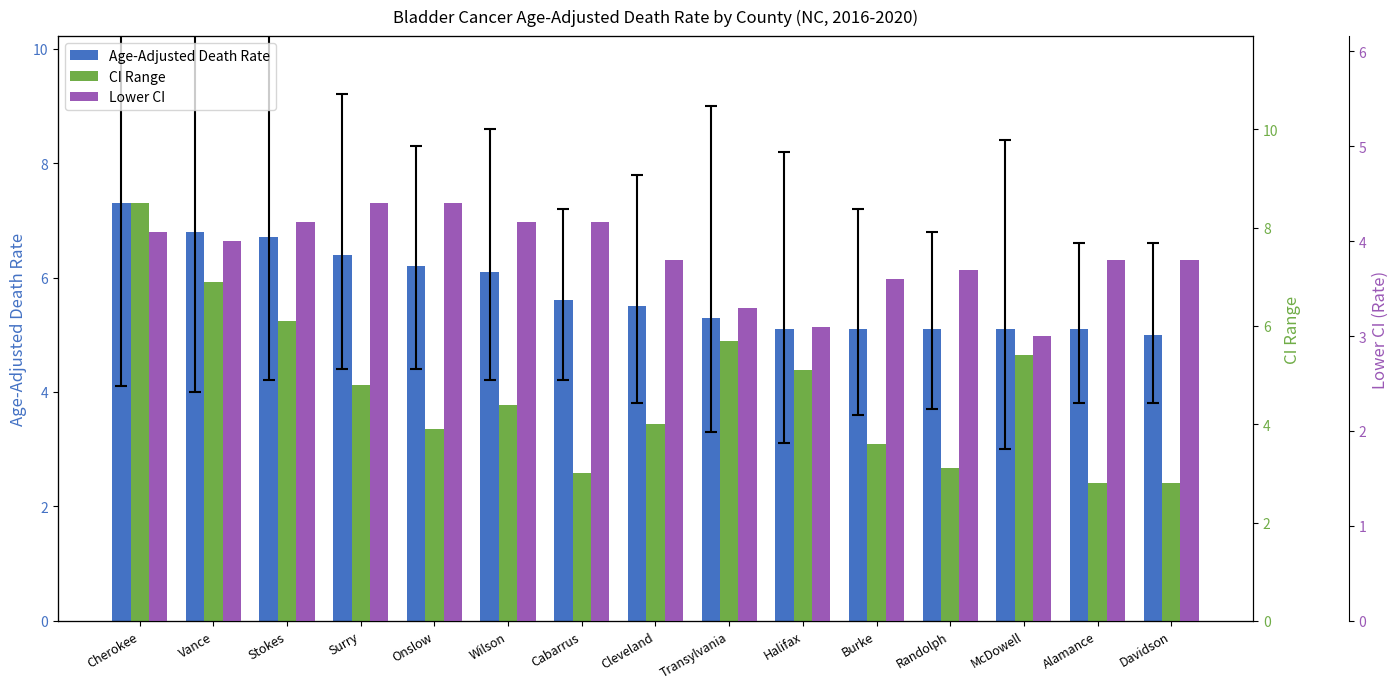

Which series has the largest total across all categories?

Age-Adjusted Death Rate